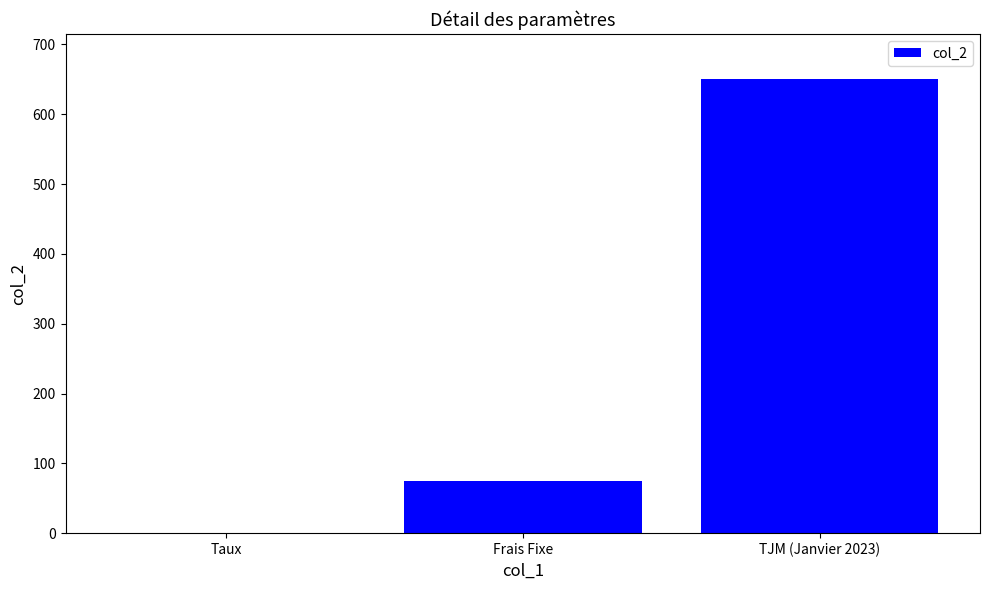

How many distinct data groups are displayed?

1